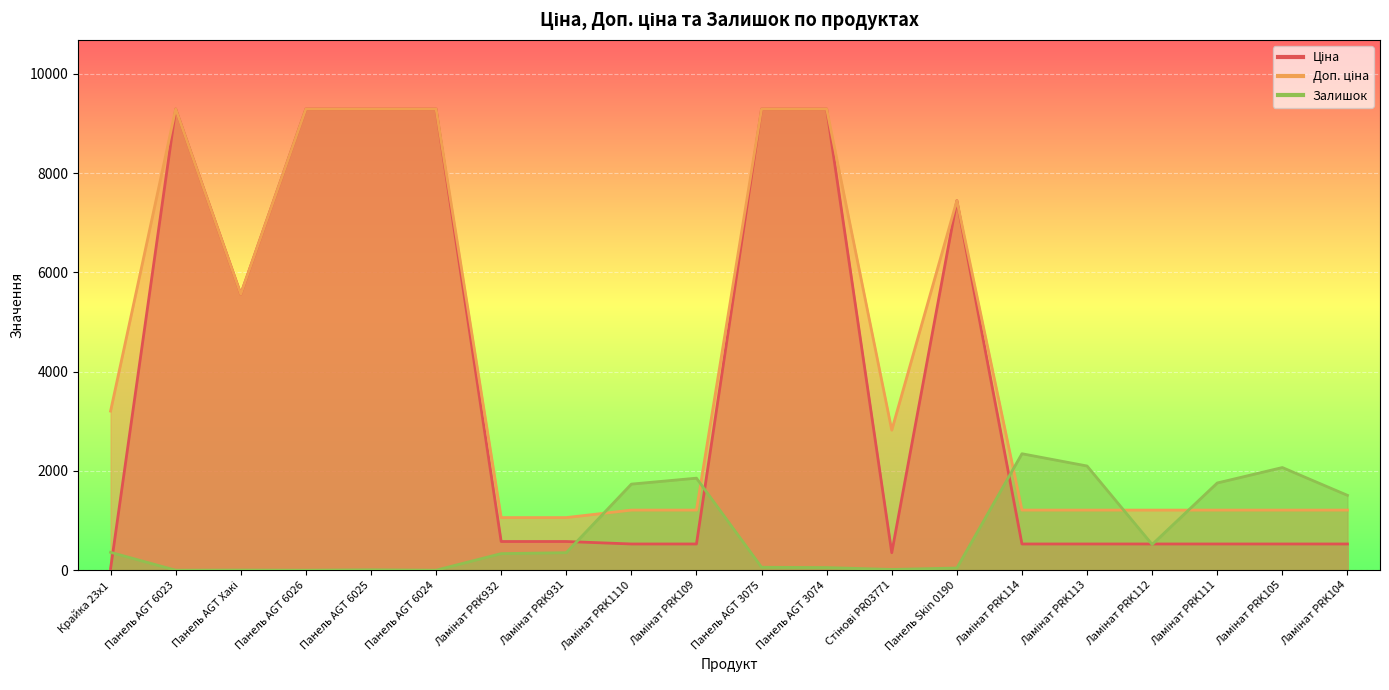

The Доп. ціна series shows 1210.7 at Ламінат PRK112. True or false?

True